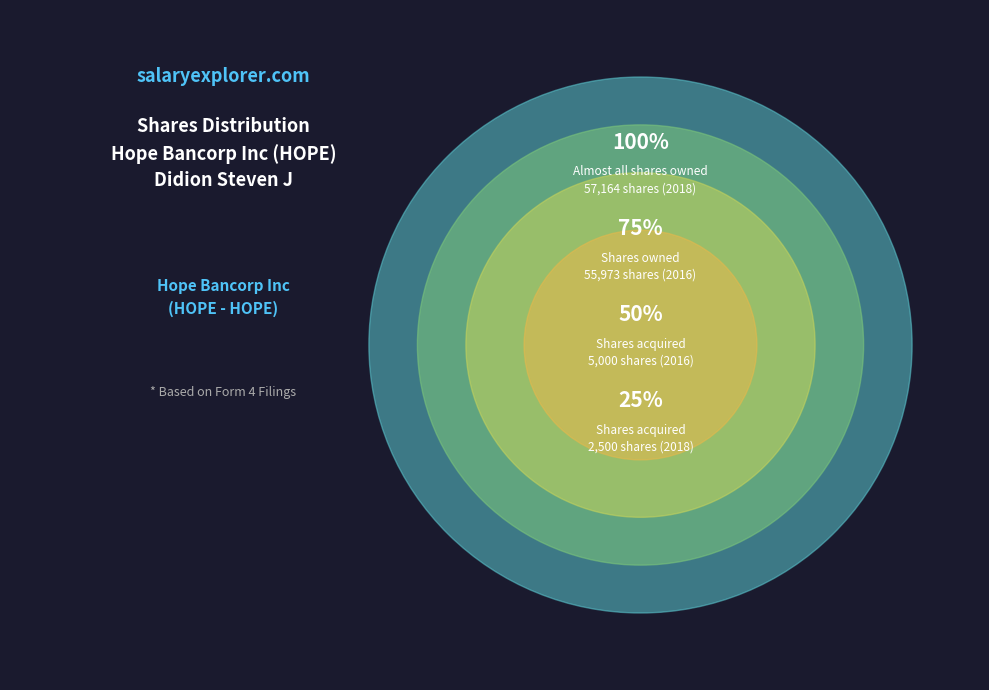

What is the majority slice?

Didion Steven J (2018)